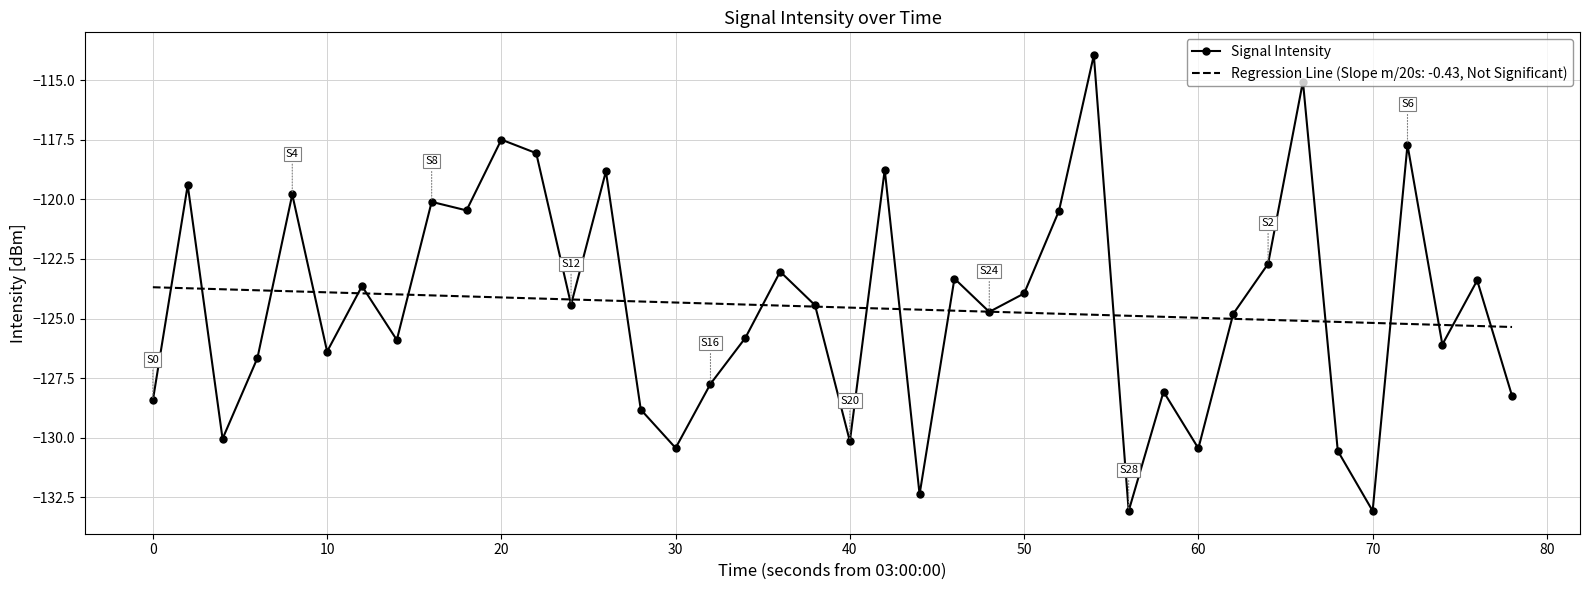

What is the greatest value displayed?

-113.9